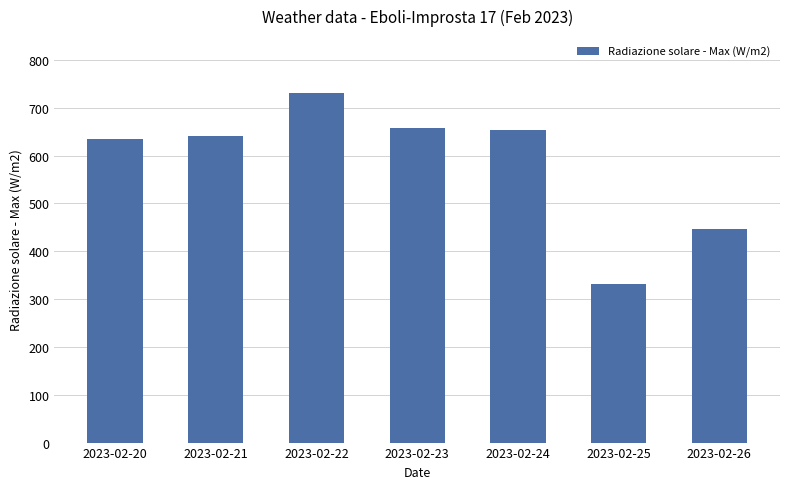

Does the chart contain stacked bars?

No